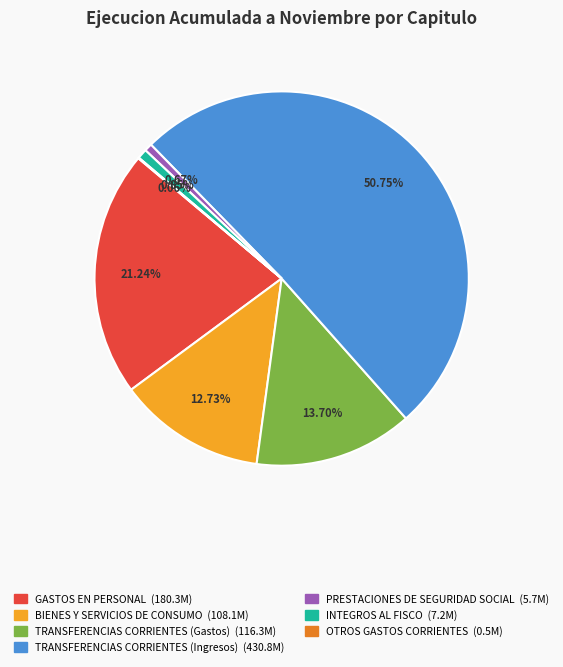

To the nearest percent, what is the average slice percentage?

14%